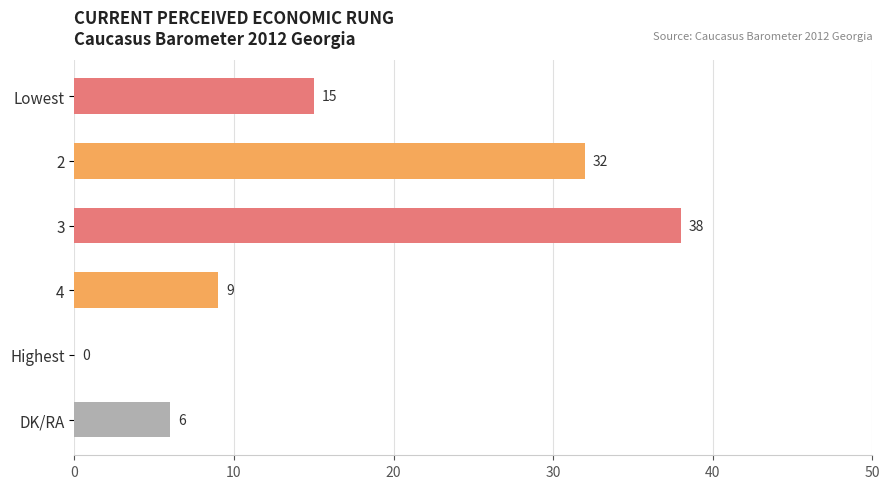

What is the maximum value shown in the chart?

38